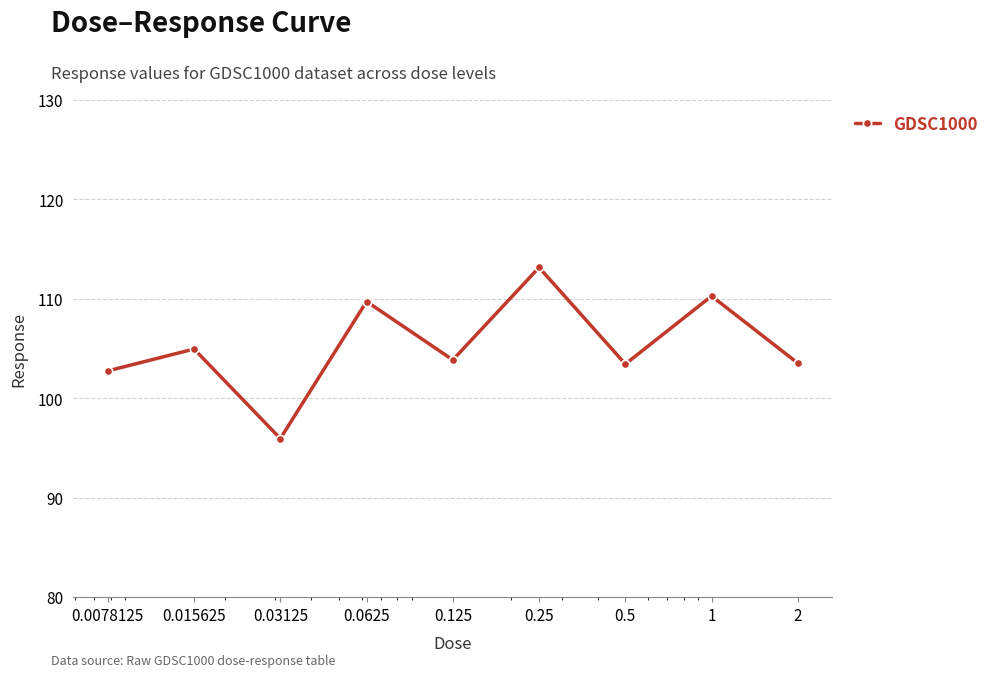

What is the difference between the second highest and second lowest values?

7.5